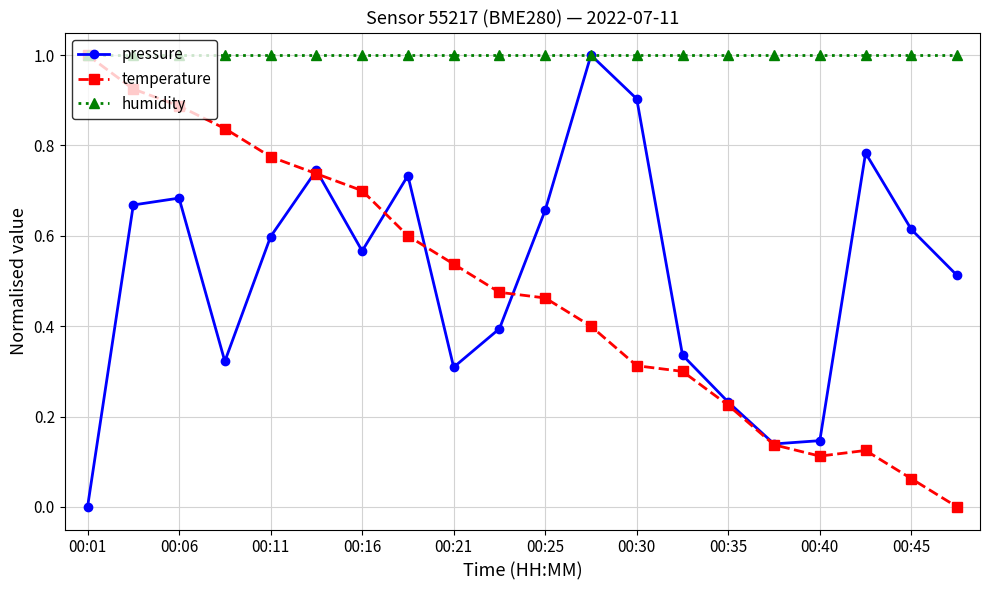

What is the maximum value shown in the chart?

1.0